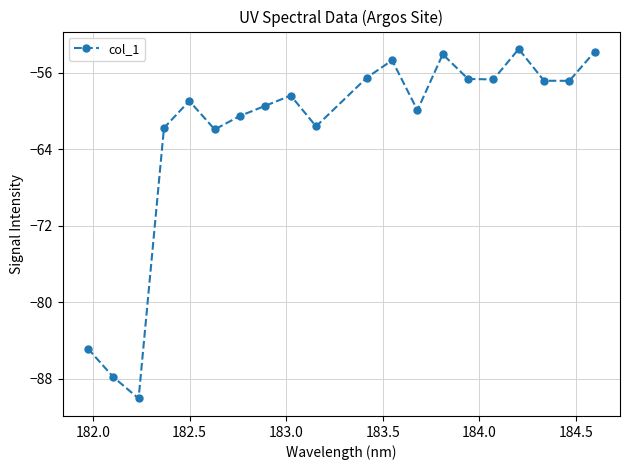

What is the value of the 17th point from the left?

-53.5